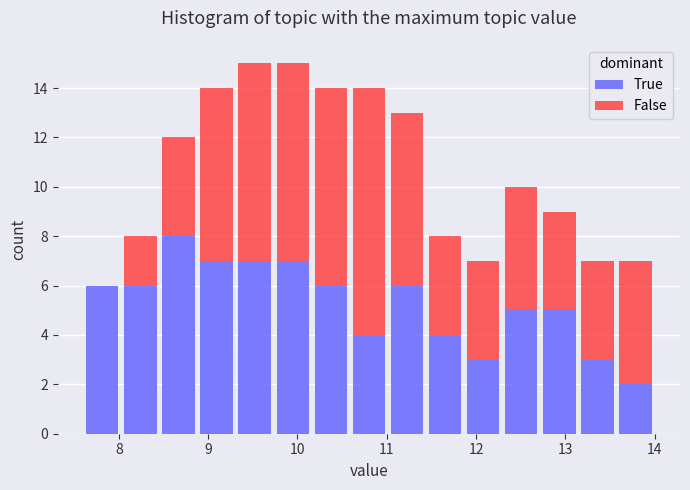

Reading left to right, list every stacked bar in this chart as the range it spans on the x-axis followed by its total height. Neither the bar edges nor the heights are printed on the chart, so give them approximately, as read against the axes.

7.6 to 8.0: 6
8.0 to 8.5: 8
8.5 to 8.9: 12
8.9 to 9.3: 14
9.3 to 9.7: 15
9.7 to 10.2: 15
10.2 to 10.6: 14
10.6 to 11.0: 14
11.0 to 11.4: 13
11.4 to 11.9: 8
11.9 to 12.3: 7
12.3 to 12.7: 10
12.7 to 13.1: 9
13.1 to 13.6: 7
13.6 to 14.0: 7